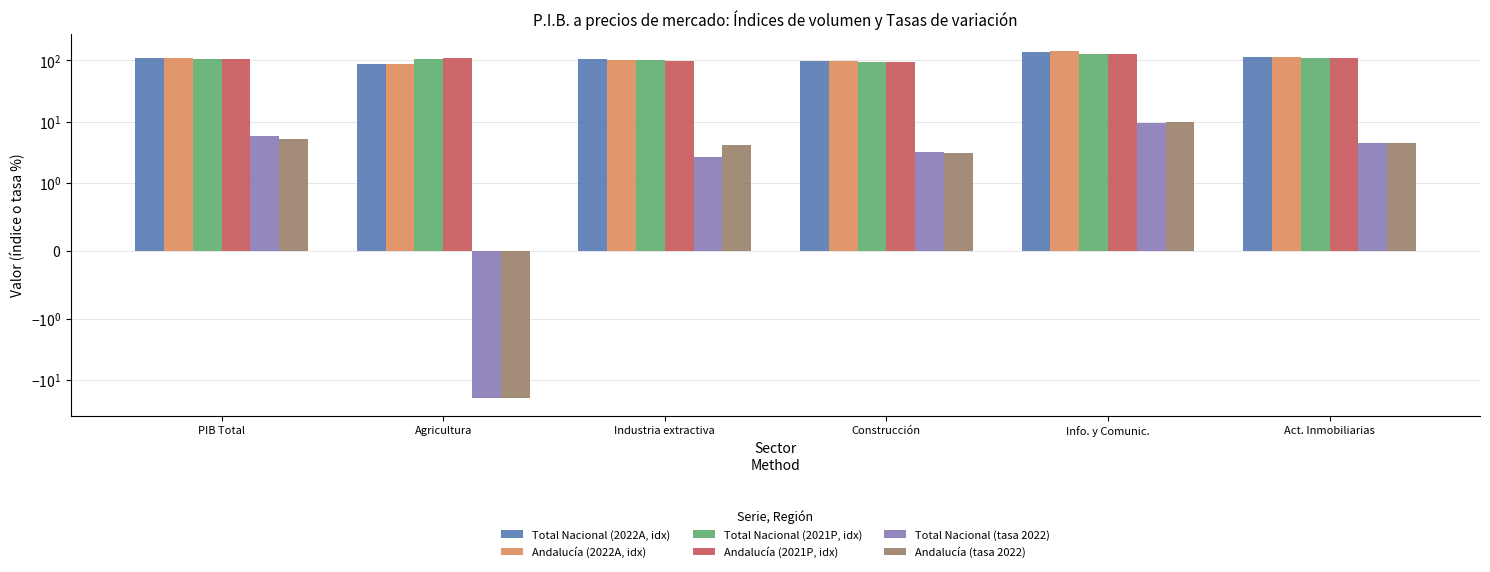

Between Info. y Comunic. and Industria extractiva, which is larger?

Info. y Comunic.